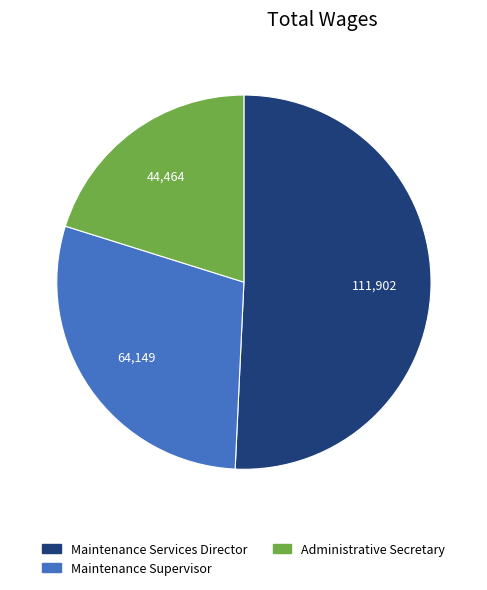

Which slice represents more than half of the pie?

Maintenance Services Director